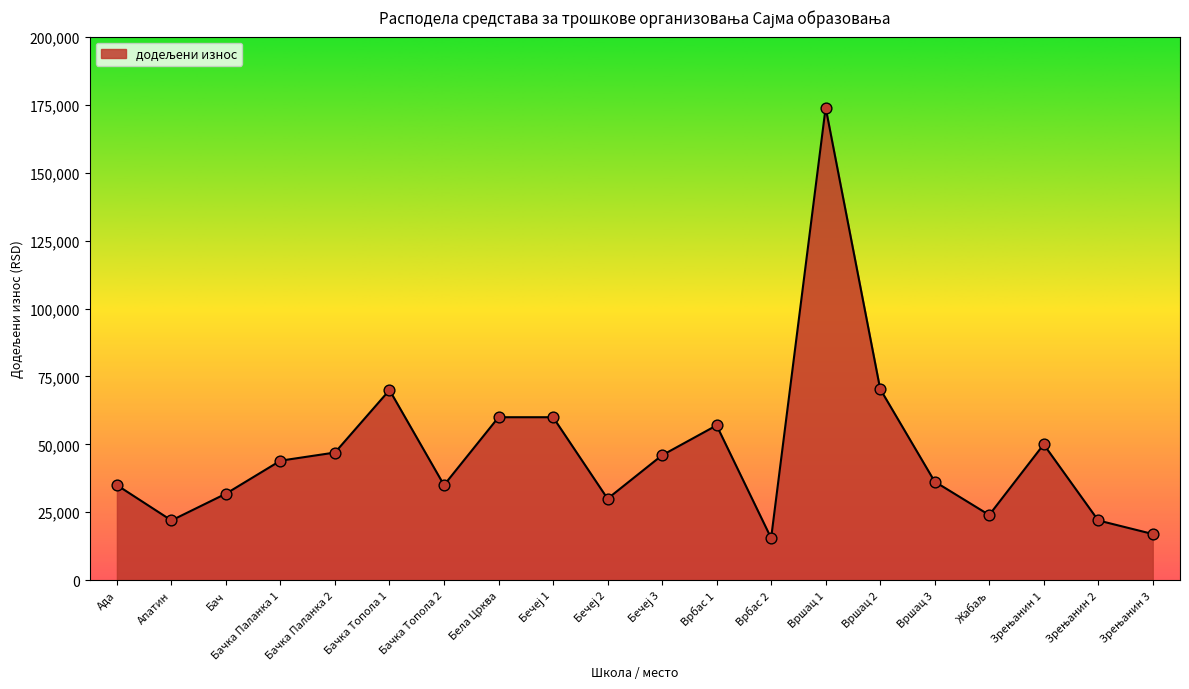

Between Бела Црква and Вршац 1, which is larger?

Вршац 1